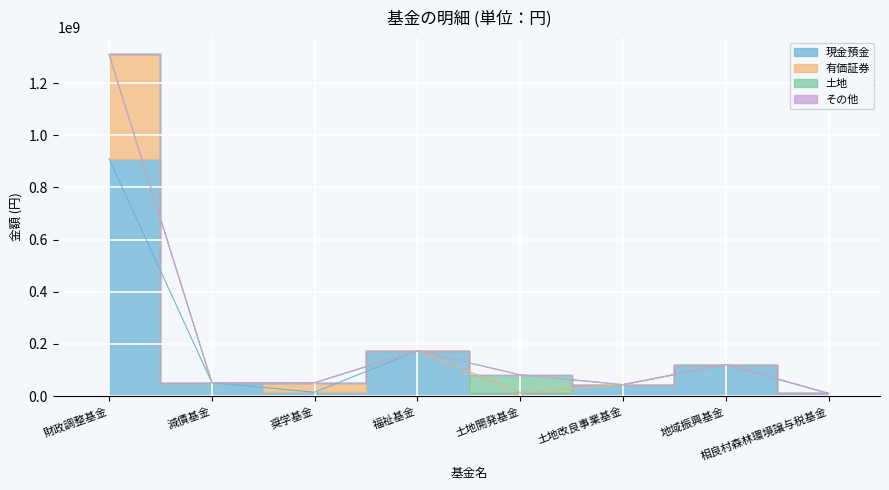

True or false: 有価証券 and 現金預金 cross at least once.

False